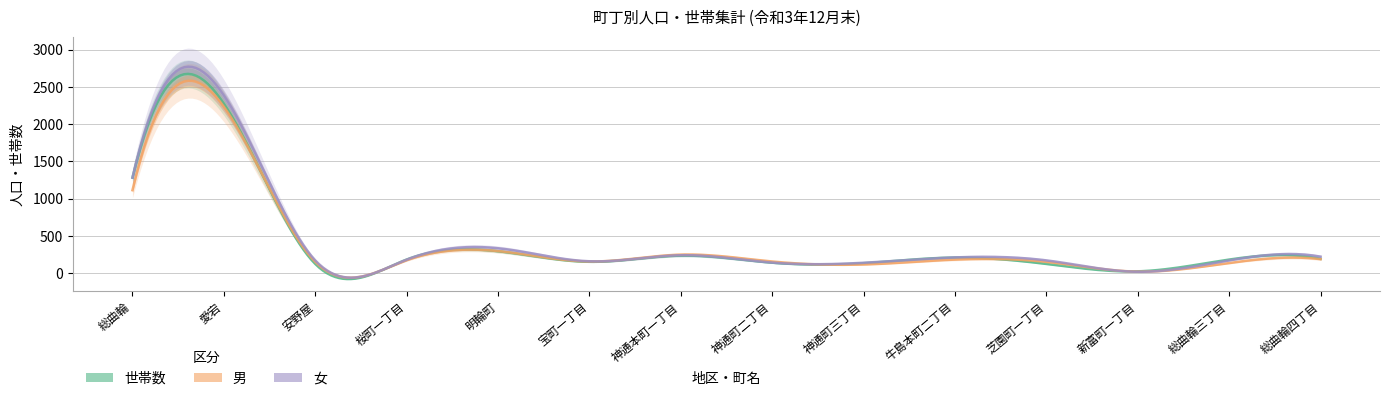

Which has a higher value, 安野屋 or 総曲輪三丁目?

総曲輪三丁目